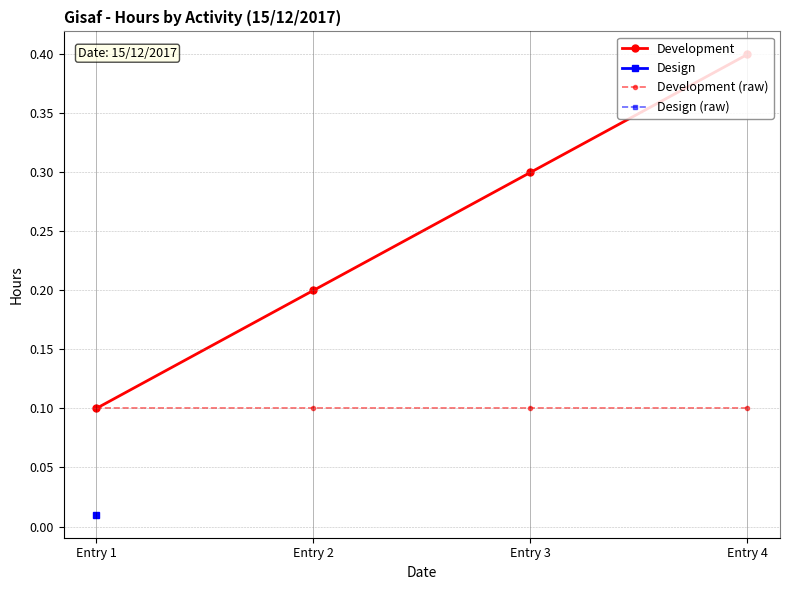

True or false: Development (raw) has a value of 0.1 at Entry 2.

True